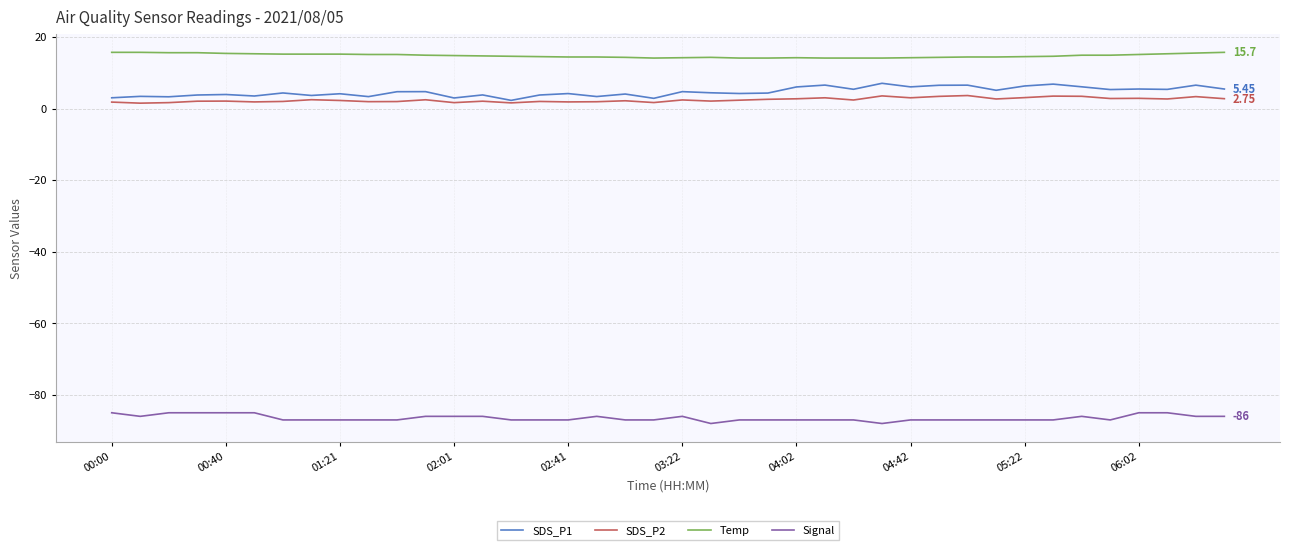

How many categories are shown in the chart?

40